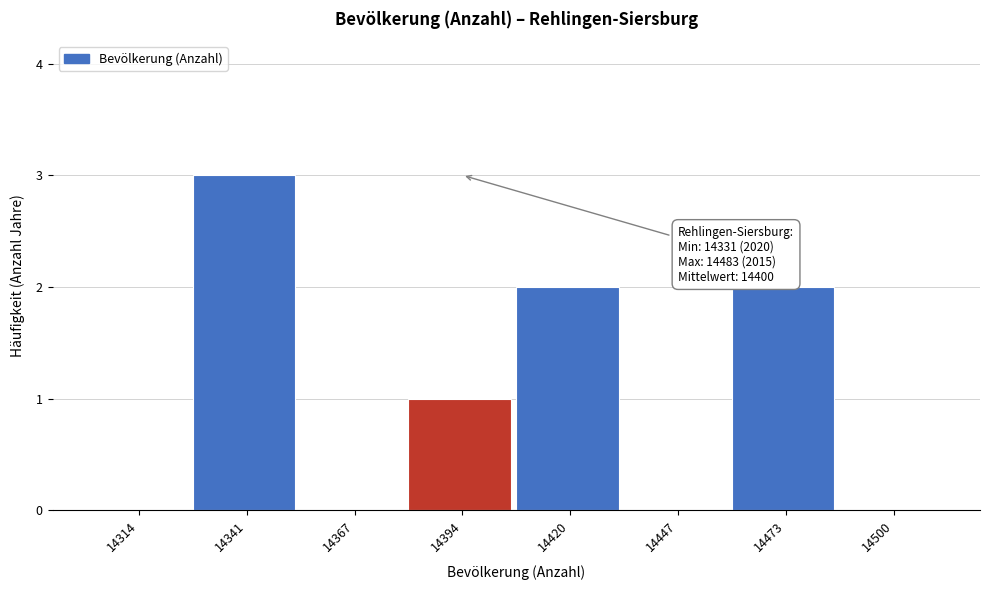

Which range on the x-axis has the tallest bar?

14327.5 to 14354.0